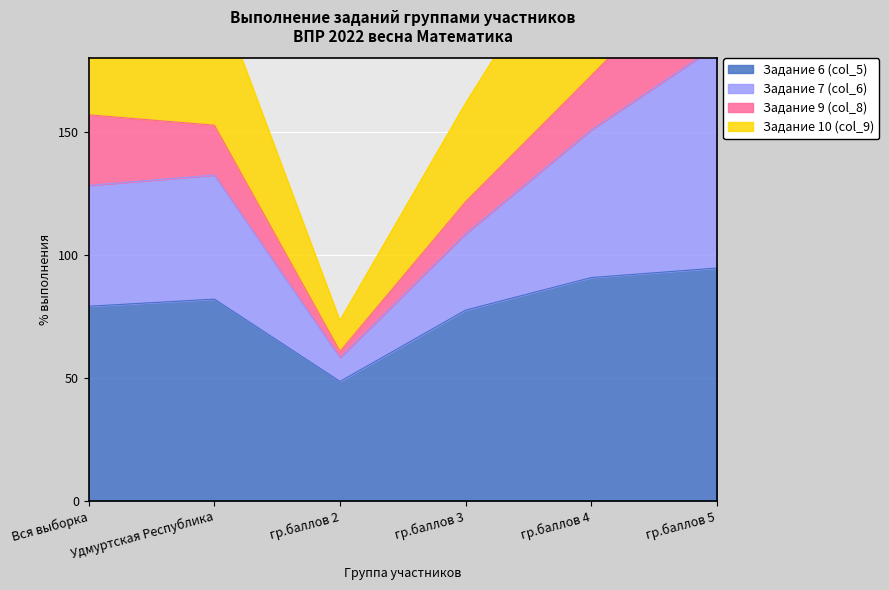

At which label does Задание 6 (col_5) reach its peak?

гр.баллов 5